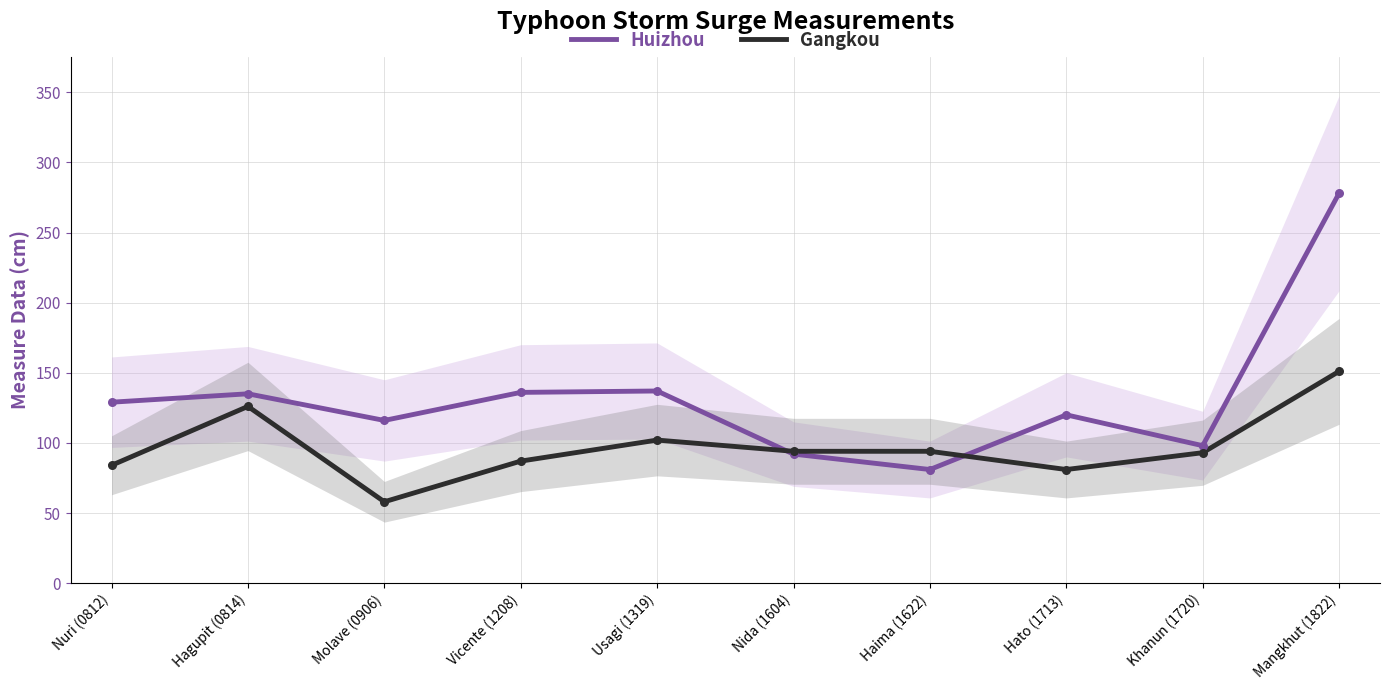

At which category is the sum across all series the highest?

Mangkhut (1822)